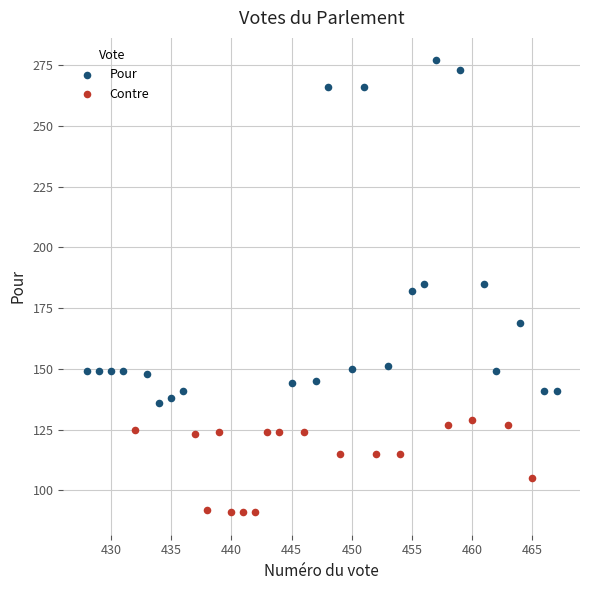

Which series contains the highest Y value?

Pour